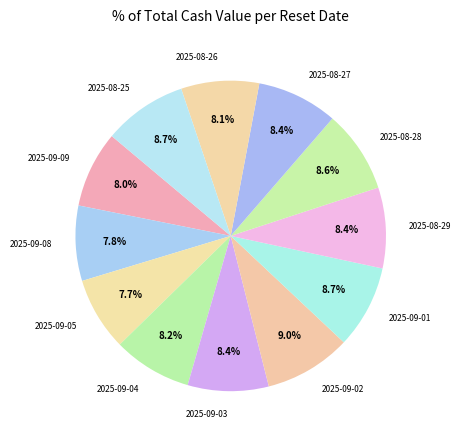

What percentage is the 2025-08-27 slice, to the nearest percent?

8%